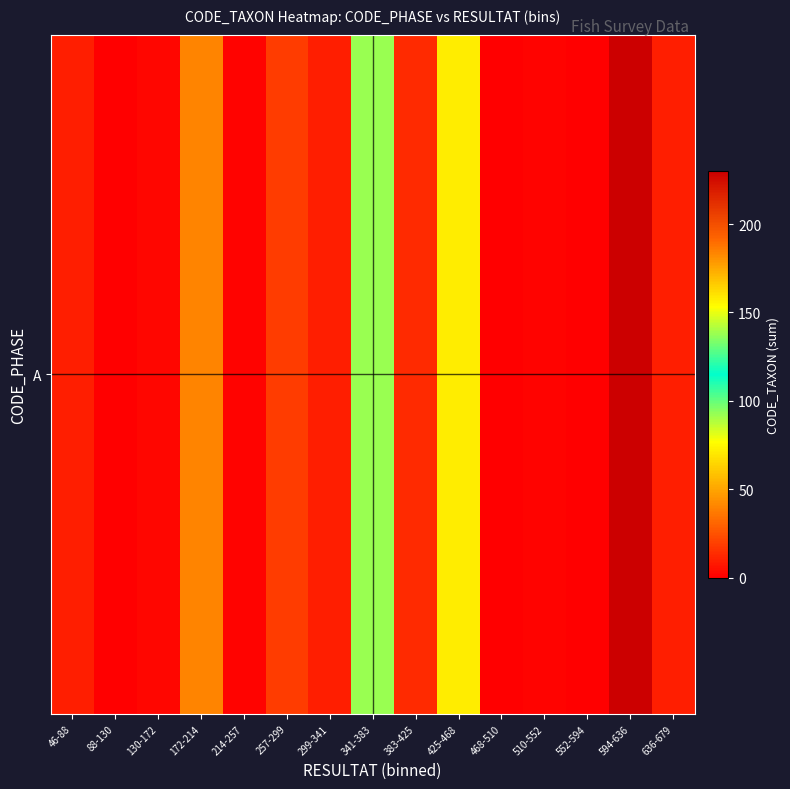

List the labels in order of value, largest first.

594-636, 341-383, 425-468, 172-214, 257-299, 383-425, 46-88, 299-341, 636-679, 130-172, 214-257, 510-552, 88-130, 468-510, 552-594